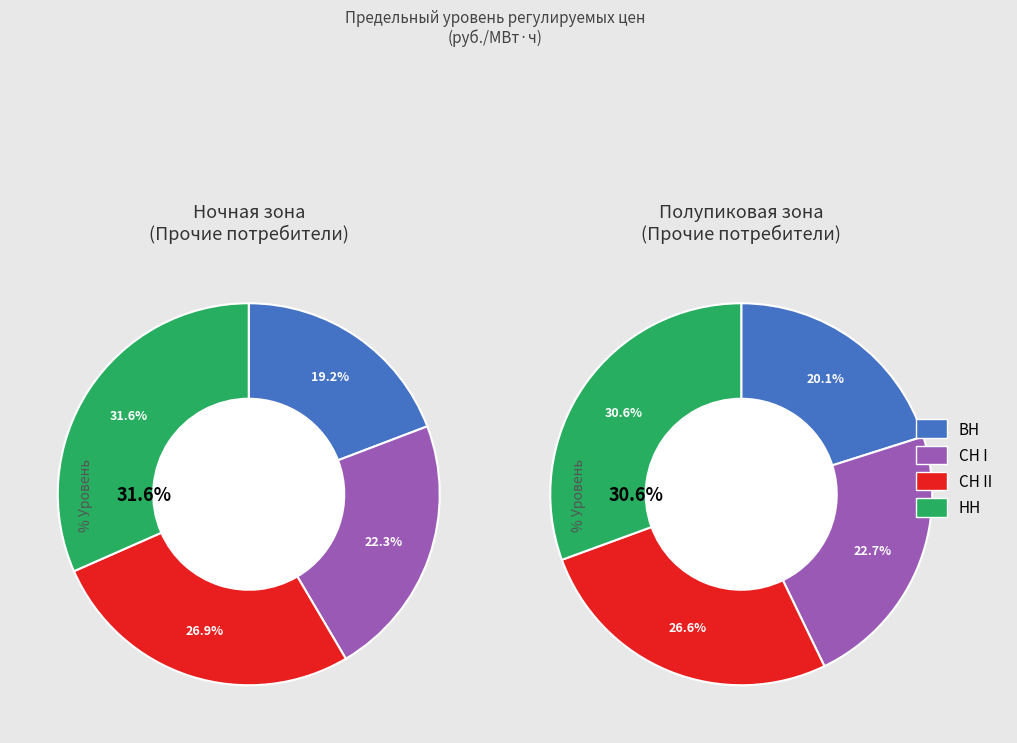

Do СН II and НН together represent more than half of the pie?

Yes